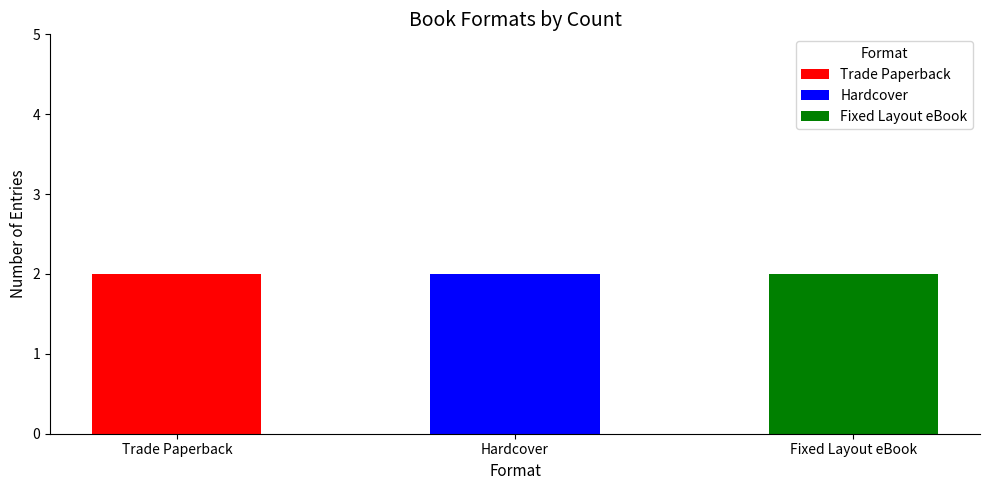

Where is Hardcover nearest to the value 165105476?

Trade Paperback